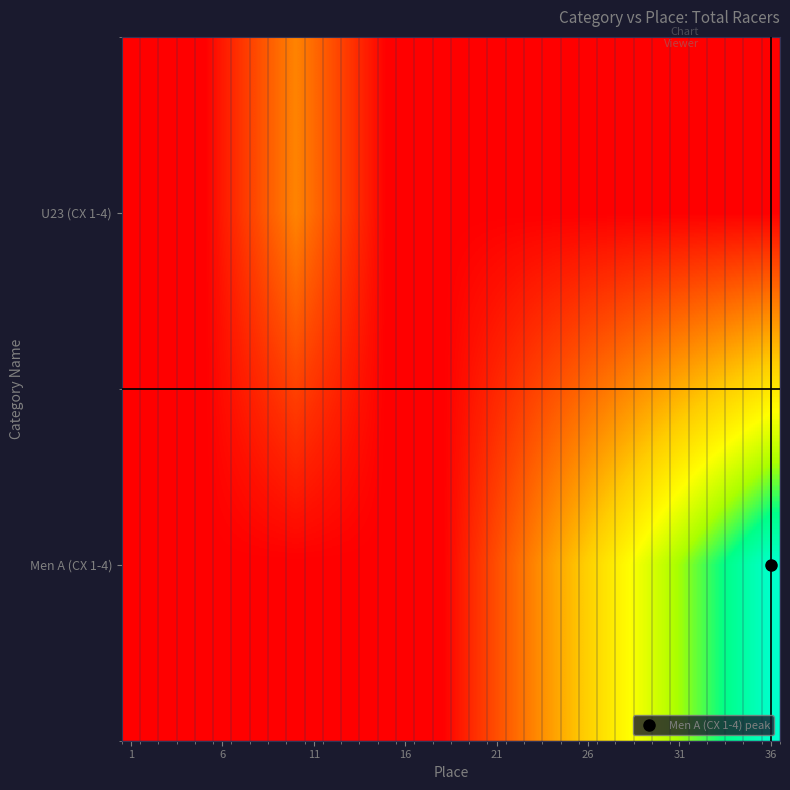

Reading left to right, extract all data points from this chart.

U23 (CX 1-4): 0	0	0	0	0	2	4	6	8	10	8	6	4	2	0	0	0	0	0	0	0	0	0	0	0	0	0	0	0	0	0	0	0	0	0	0
Men A (CX 1-4): 0	0	0	0	0	0	0	0	0	0	0	0	0	0	0	0	0	0	2	4	6	8	10	12	14	16	18	20	22	24	26	28	30	32	34	36